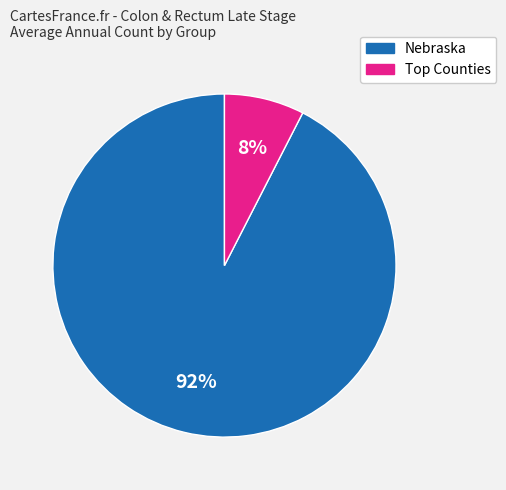

To the nearest percent, what is the average slice percentage?

50%